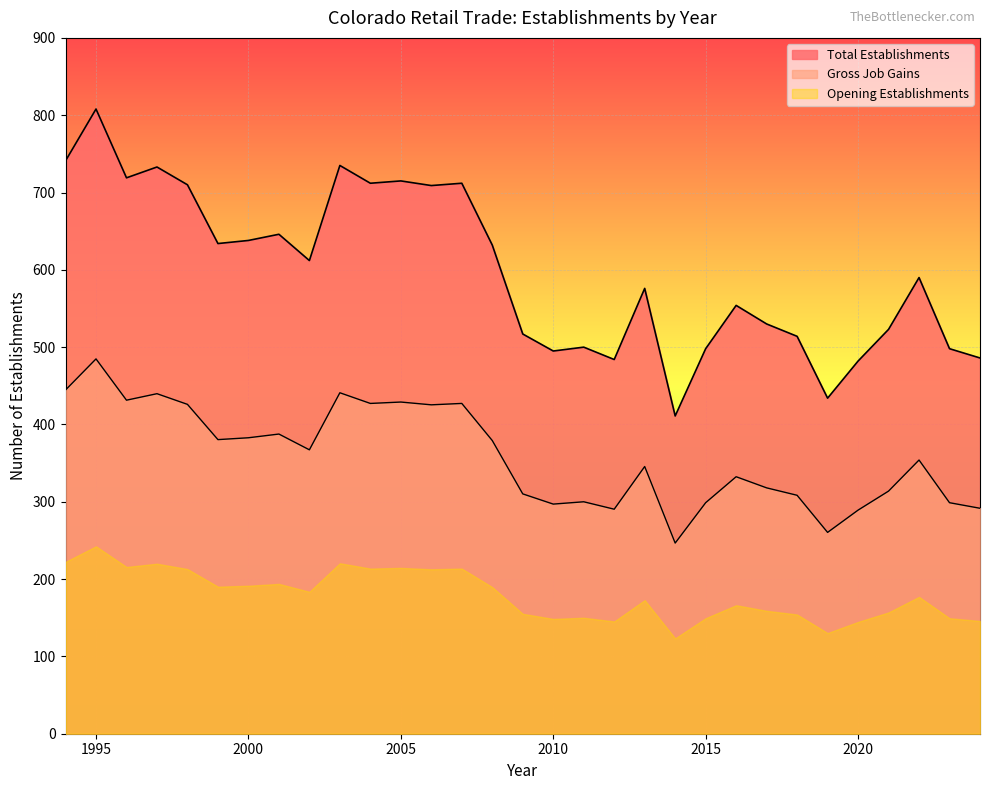

Does the chart display data point markers on the line(s)?

No